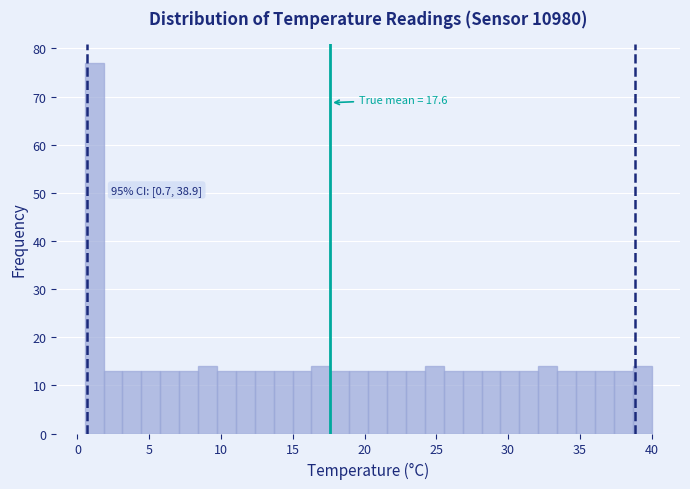

Around what value on the x-axis is the tallest bar? Give the approximate position of its centre, as read against the axis.

1.0